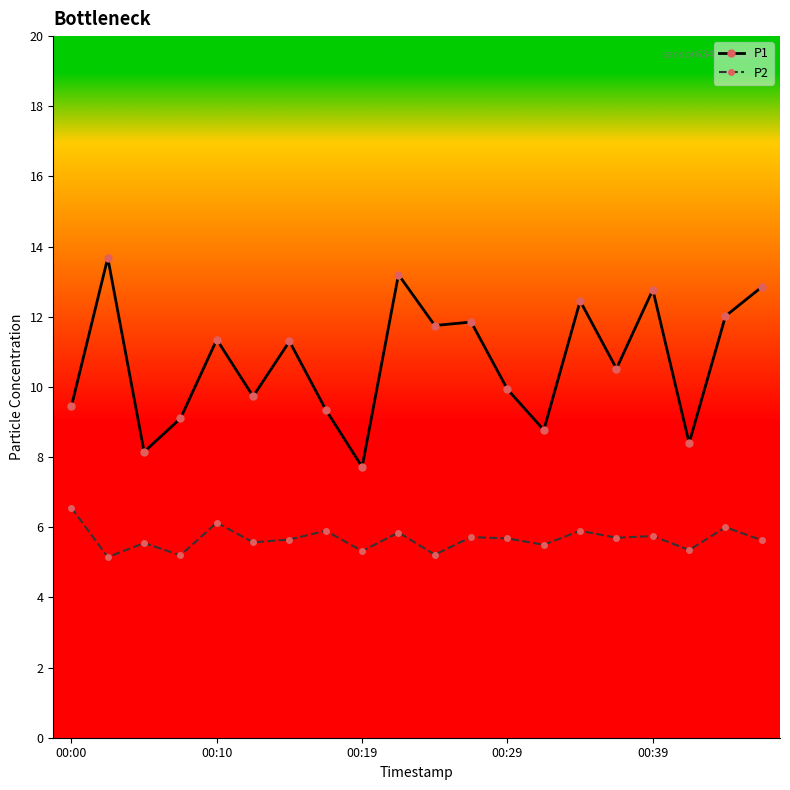

At how many categories does at least one series exceed 13?

2